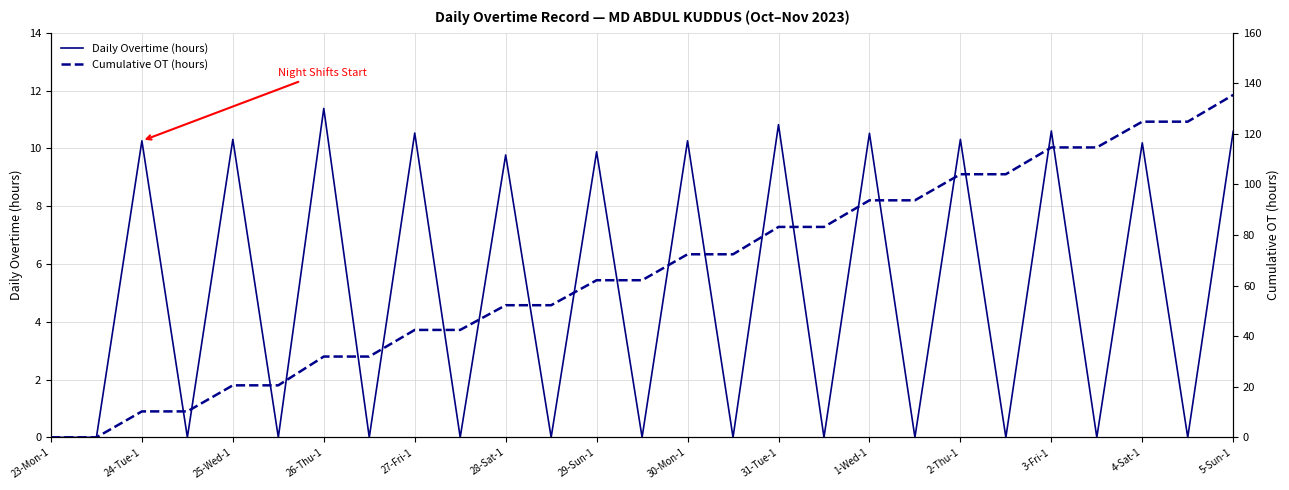

How many interior local valleys does the Daily Overtime (hours) series have?

12